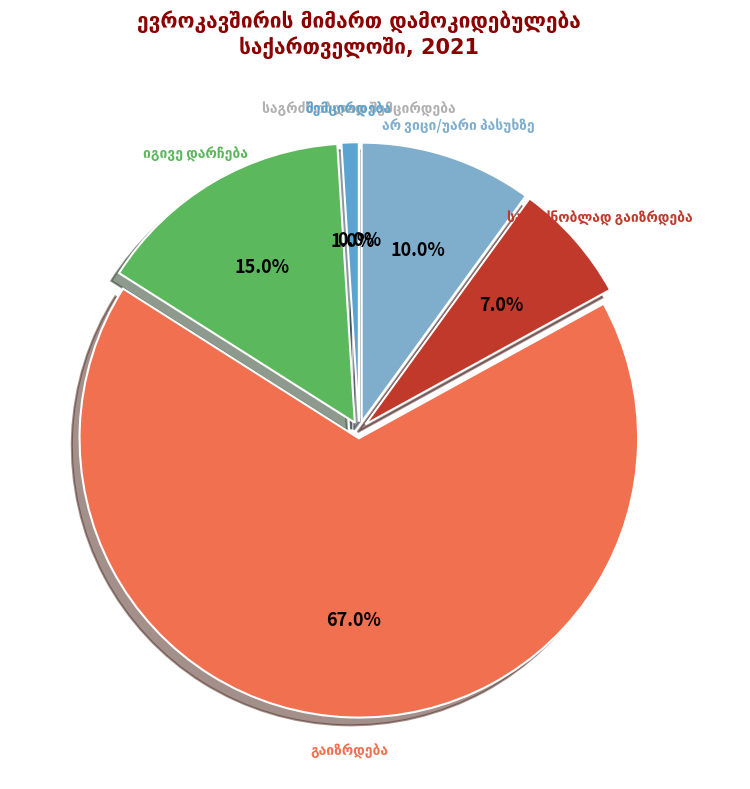

Is it true that შემცირდება is 1% of the pie?

True